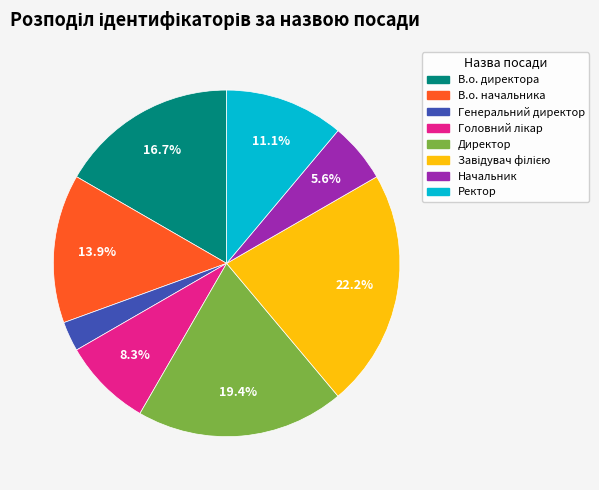

Which category has the smallest portion of the pie?

Генеральний директор